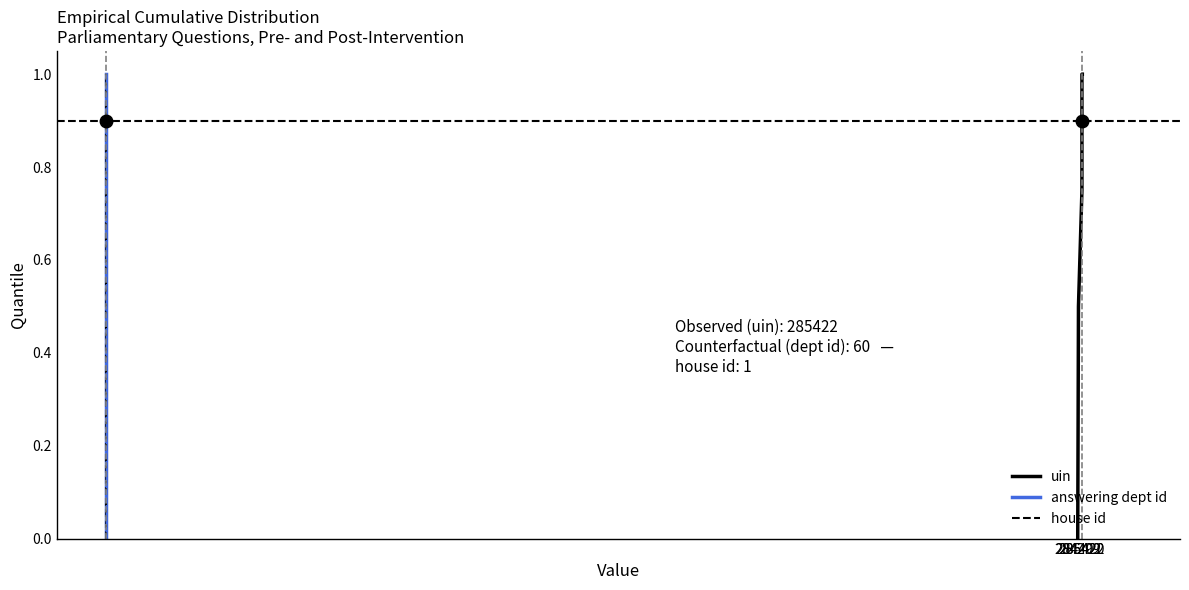

What is the maximum value for uin?

1.0